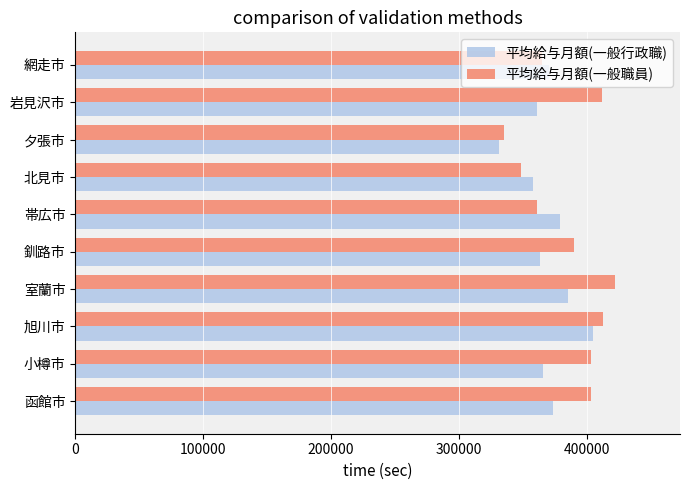

The 平均給与月額(一般職員) series shows 403418 at 小樽市. True or false?

True